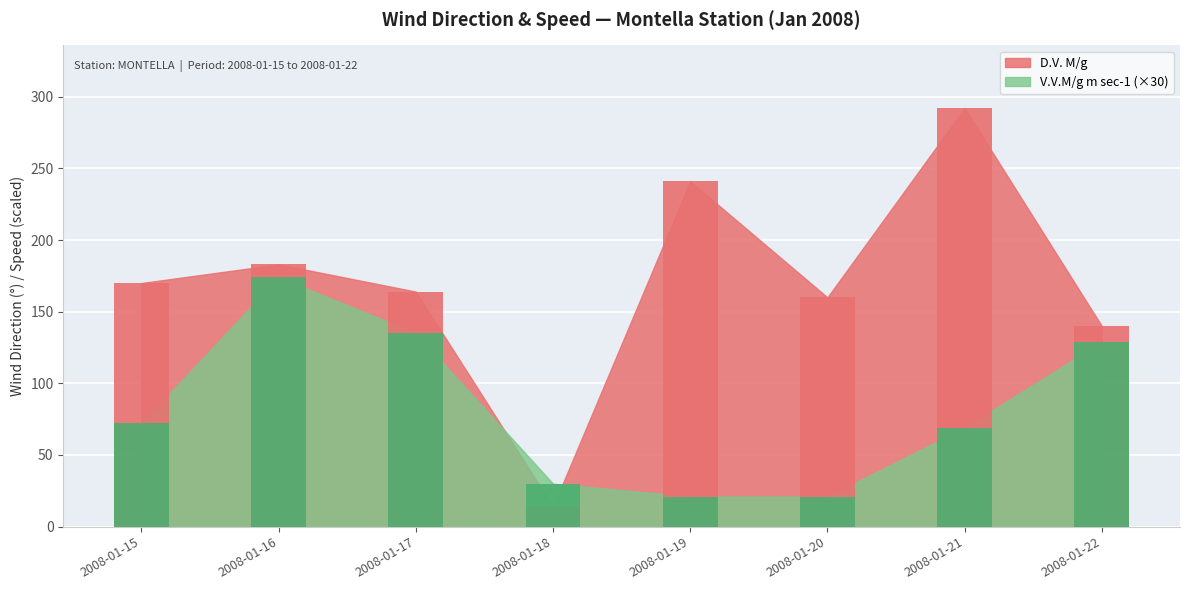

Reading left to right, transcribe all the data shown in this chart.

D.V. M/g: 170.0	183.0	164.0	14.0	241.0	160.0	292.0	140.0
V.V.M/g m sec-1: 2.4	5.8	4.5	1.0	0.7	0.7	2.3	4.3